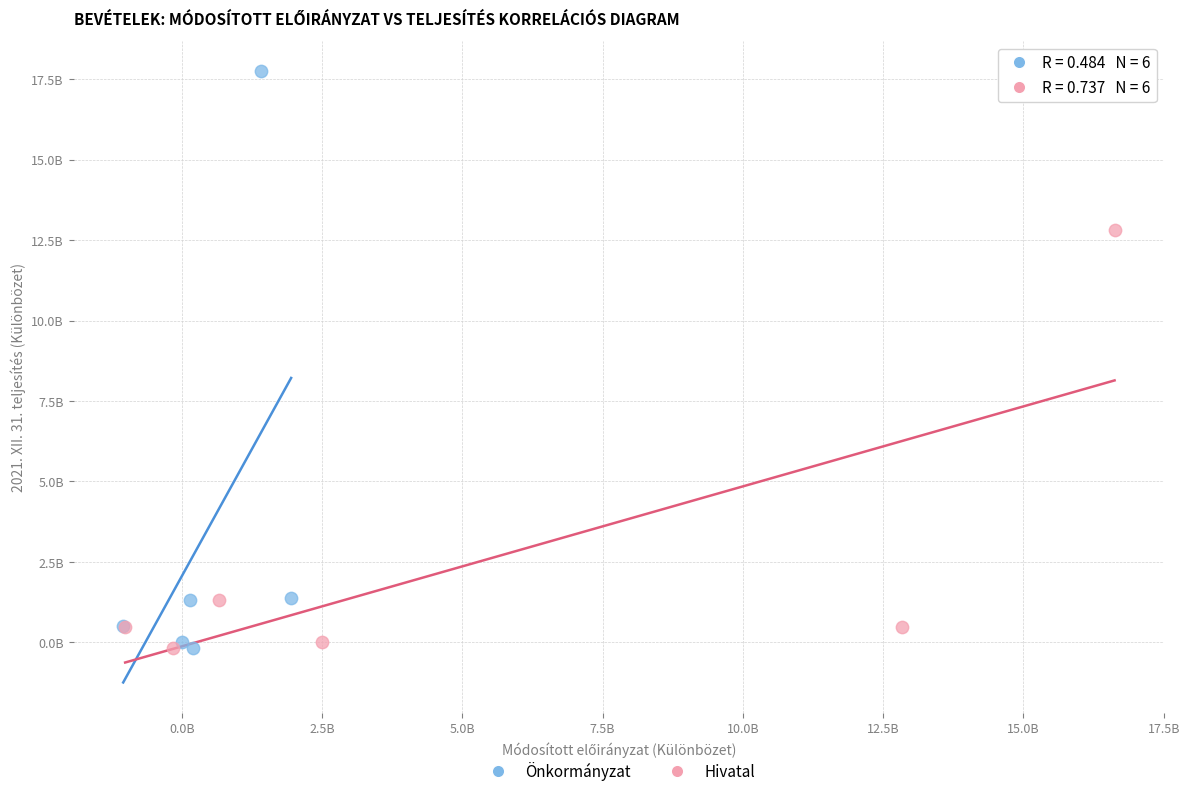

What are all the series names shown in the legend?

Önkormányzat, Hivatal